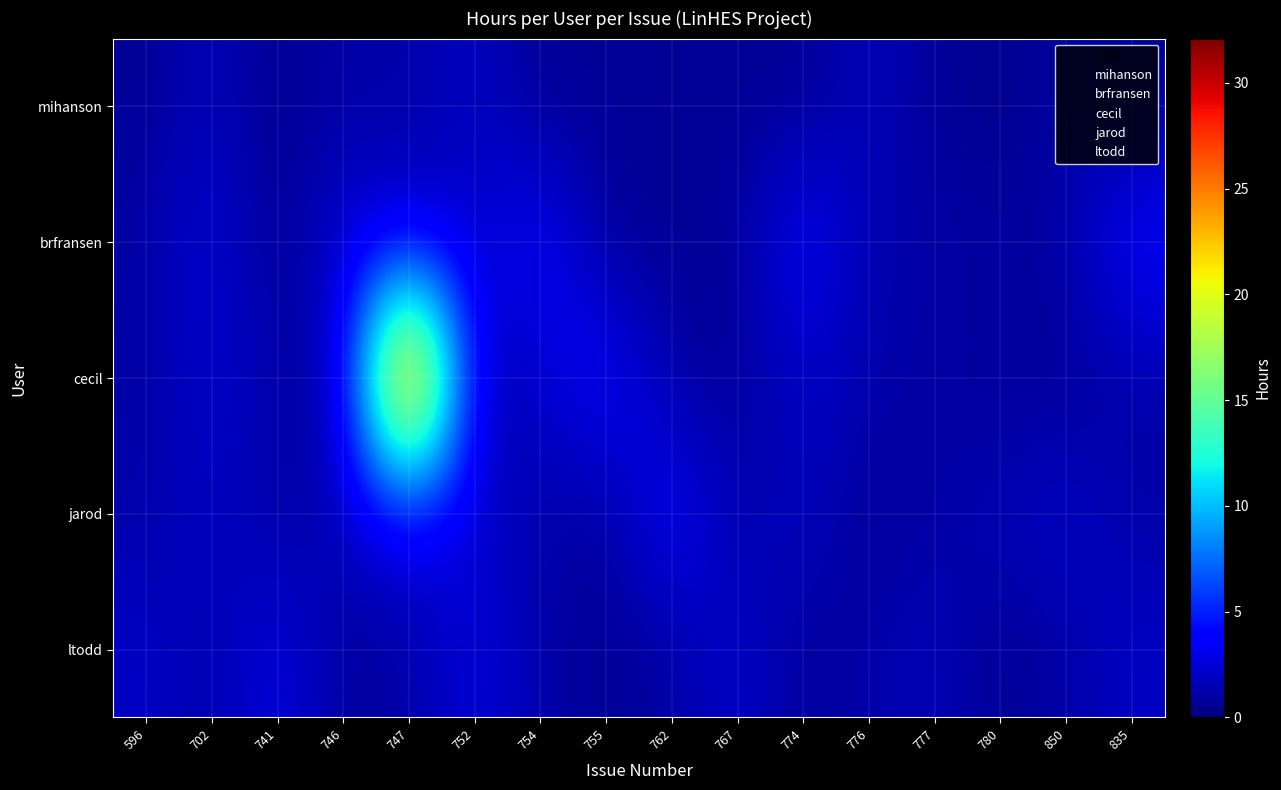

What is the difference between the highest and lowest values at 741?

4.0